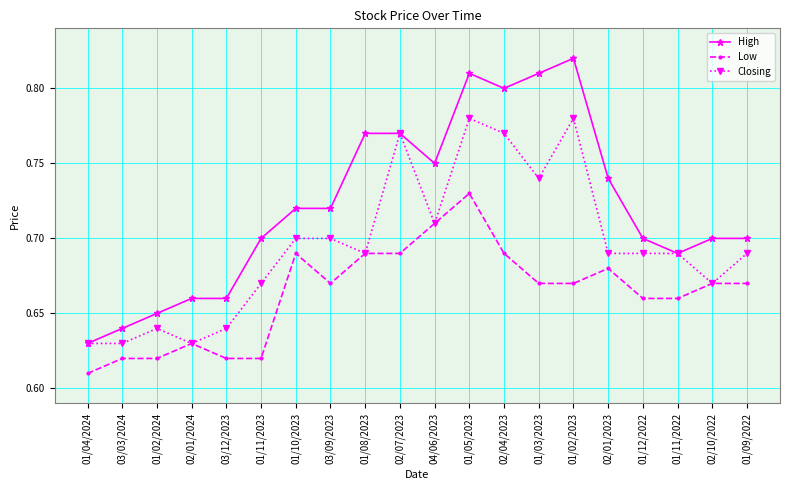

What position from the right is 01/12/2022?

4